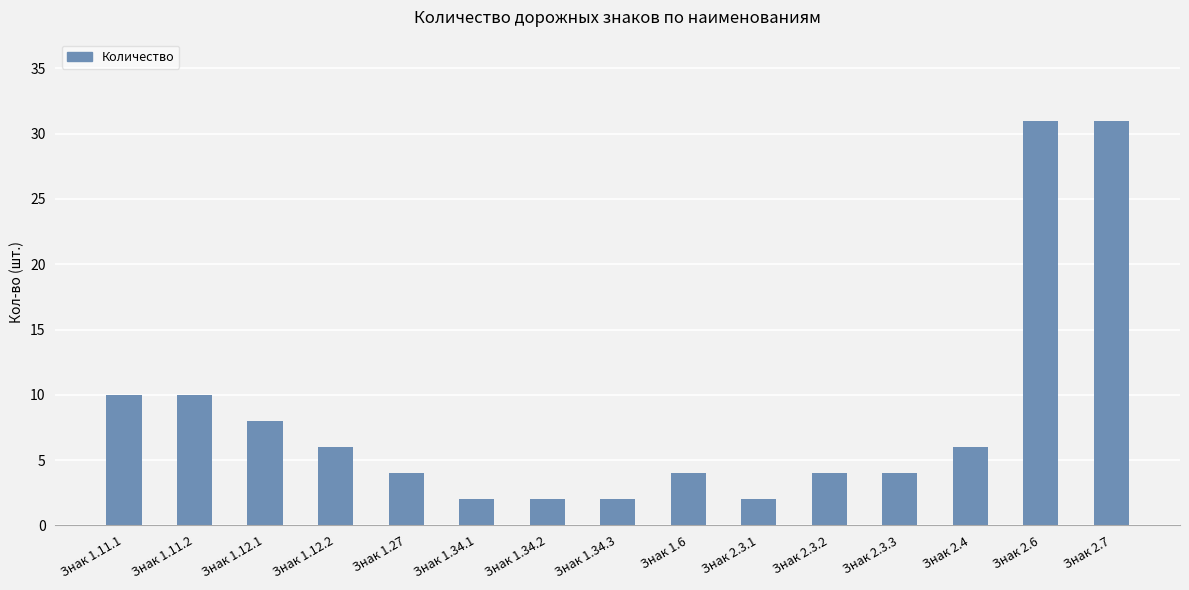

Where does the data first go above 4?

Знак 1.11.1